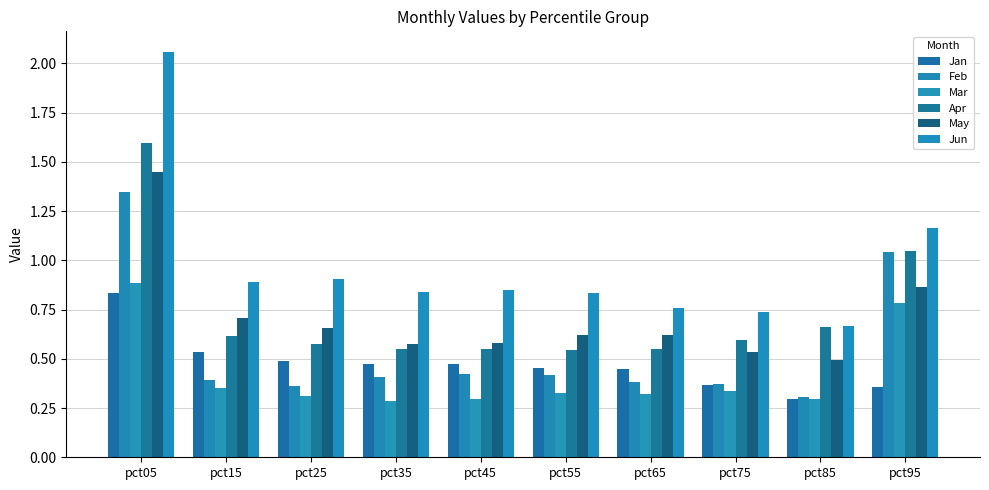

Reading left to right, what are all the values shown in this chart?

Jan: 0.8	0.5	0.5	0.5	0.5	0.5	0.4	0.4	0.3	0.4
Feb: 1.3	0.4	0.4	0.4	0.4	0.4	0.4	0.4	0.3	1.0
Mar: 0.9	0.3	0.3	0.3	0.3	0.3	0.3	0.3	0.3	0.8
Apr: 1.6	0.6	0.6	0.6	0.5	0.5	0.5	0.6	0.7	1.0
May: 1.4	0.7	0.7	0.6	0.6	0.6	0.6	0.5	0.5	0.9
Jun: 2.1	0.9	0.9	0.8	0.8	0.8	0.8	0.7	0.7	1.2